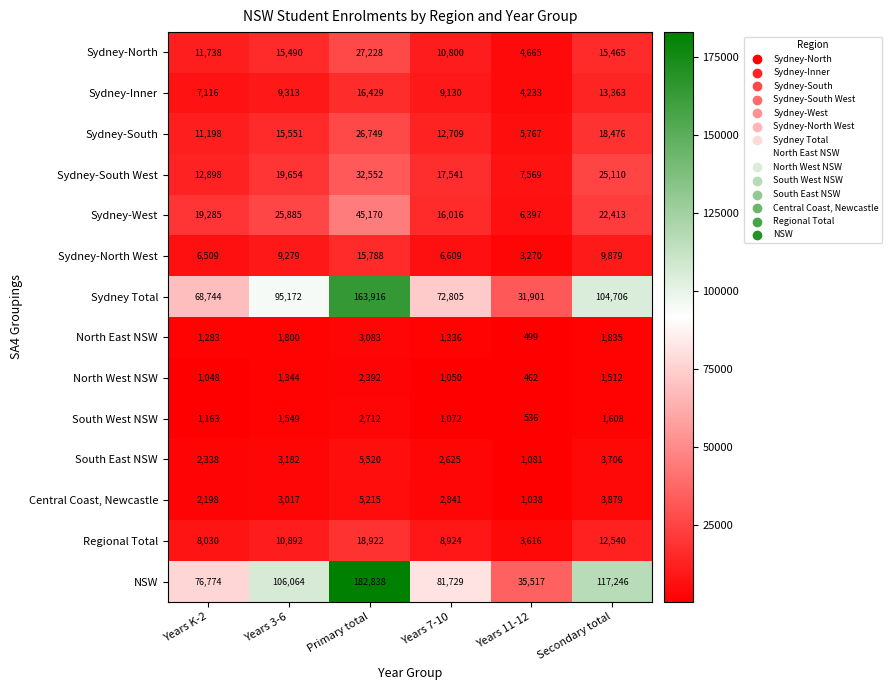

Where is NSW nearest to the value 109177?

Years 3-6